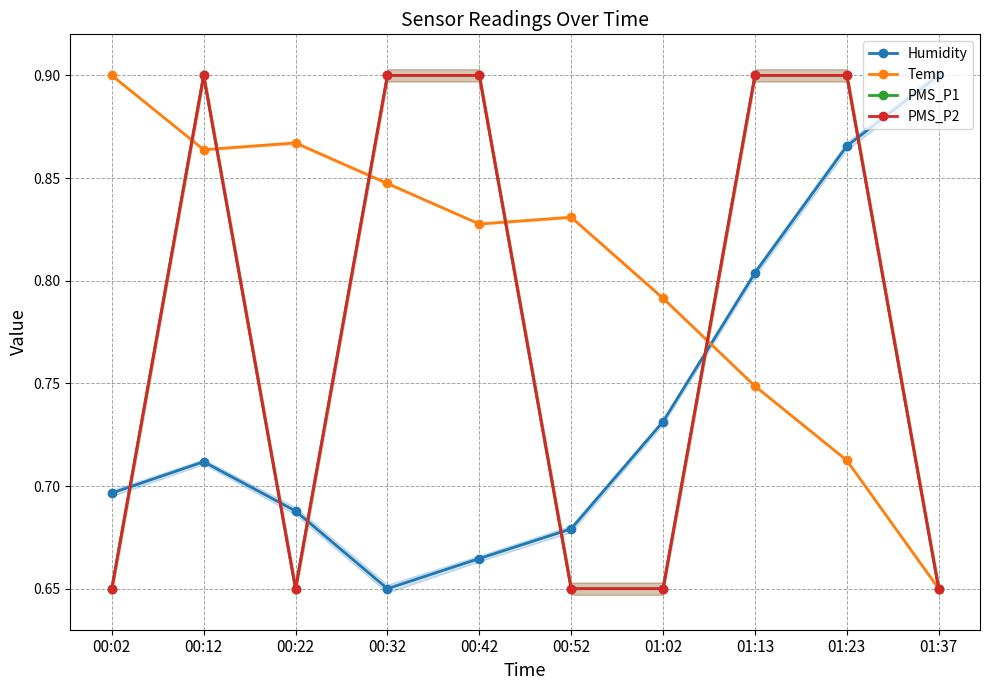

What is the label of the 5th point from the left?

00:42